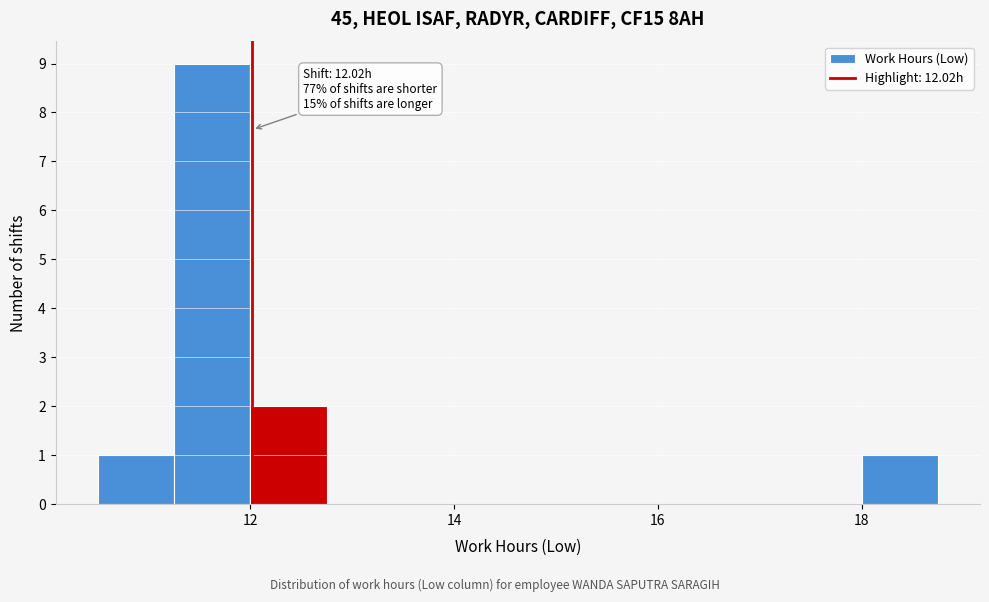

Around what value on the x-axis is the tallest bar? Give the approximate position of its centre, as read against the axis.

11.6